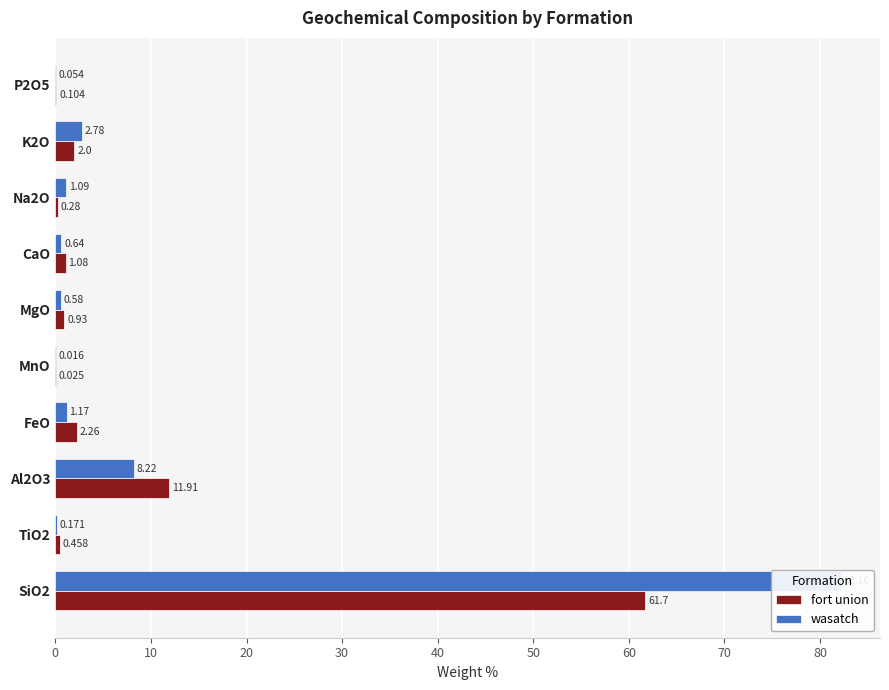

How many groups of bars are there?

10